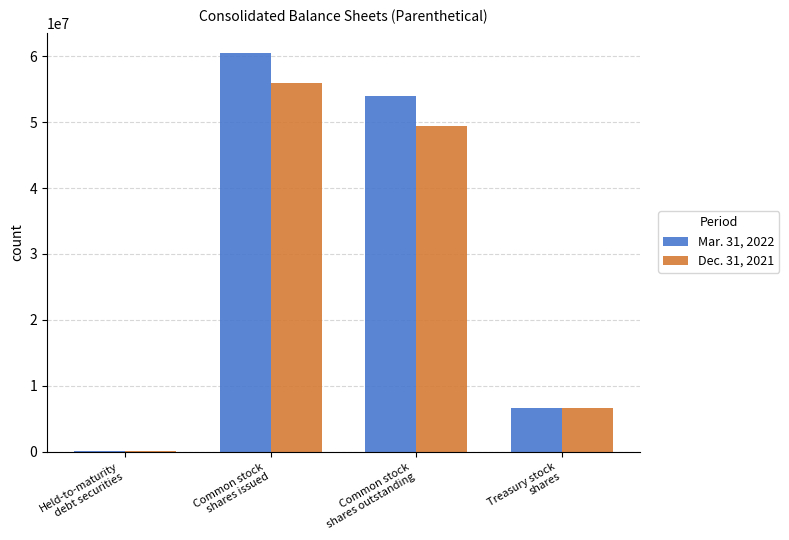

How many categories are shown in the chart?

4